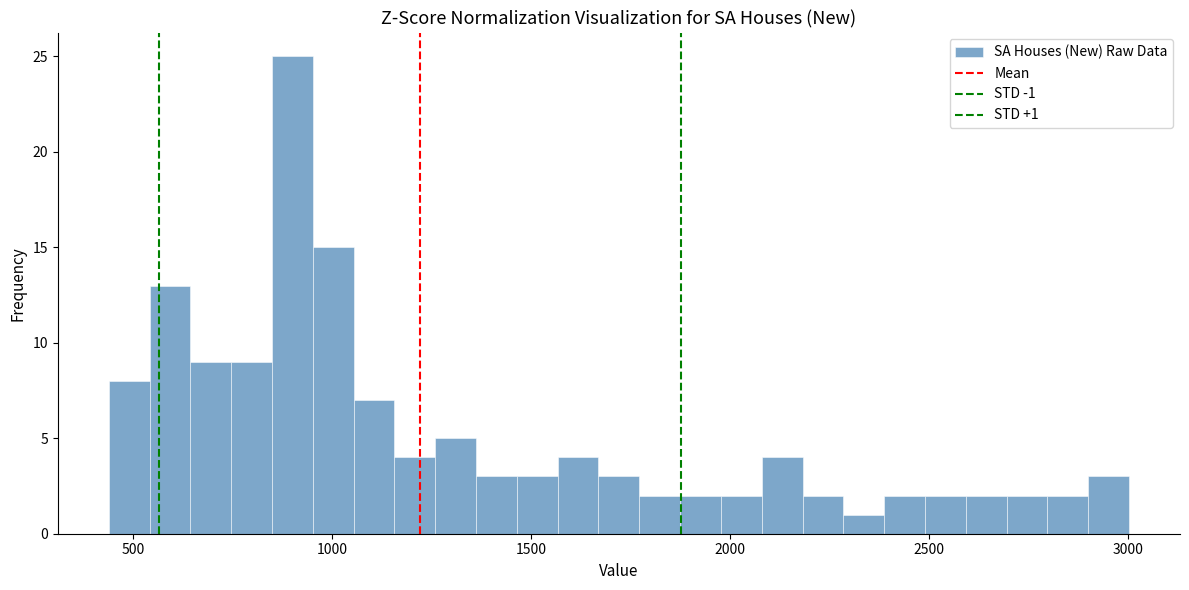

Around what value on the x-axis is the tallest bar? Give the approximate position of its centre, as read against the axis.

900